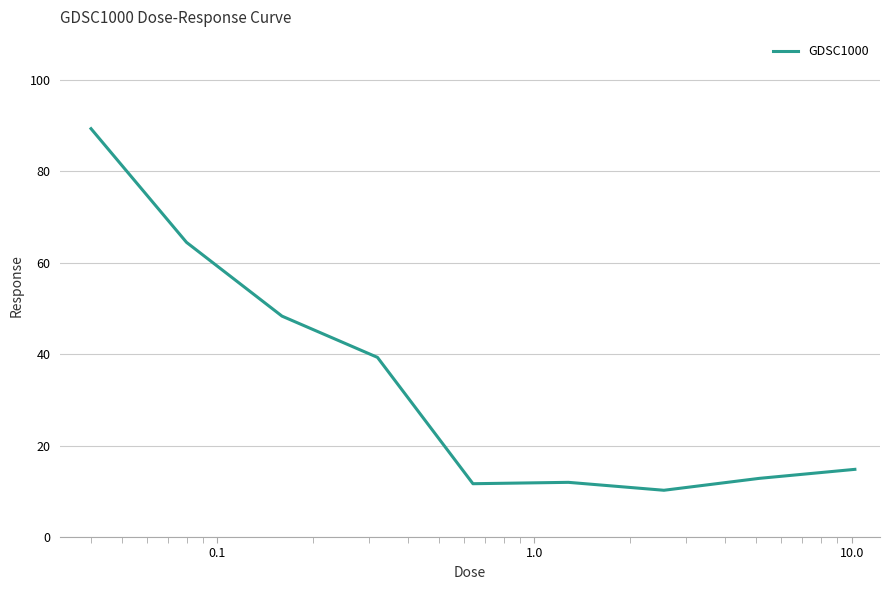

What is the minimum value shown in the chart?

10.2